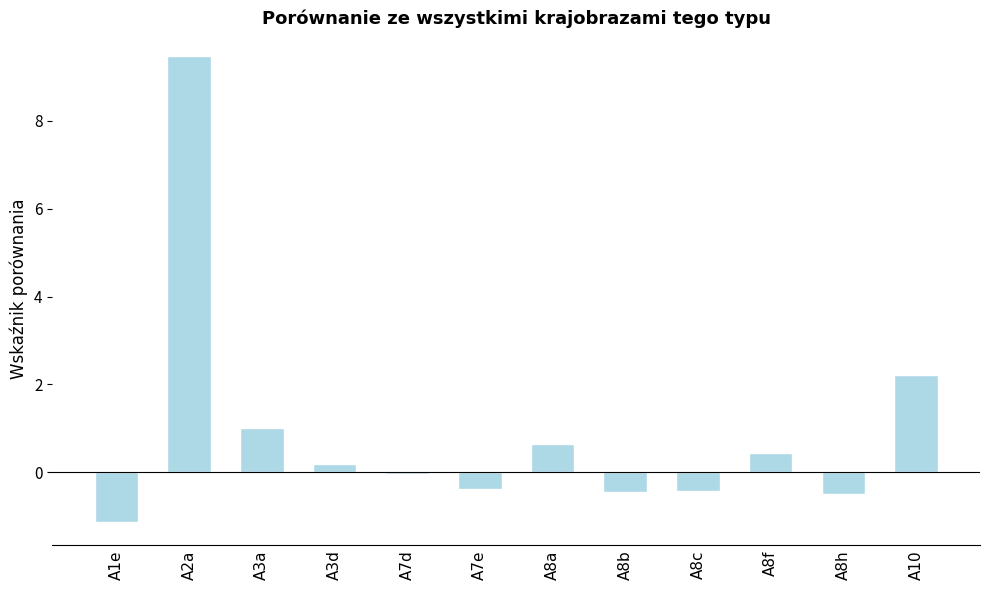

Are the bars horizontal?

No